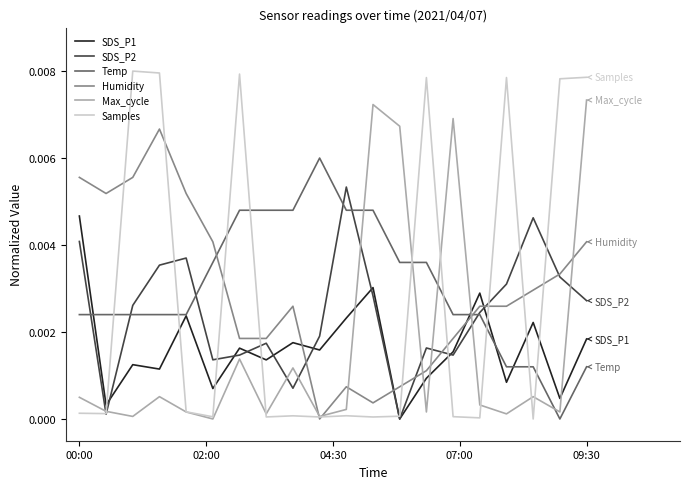

Which series ends up on top after the final intersection of Temp and Max_cycle?

Max_cycle